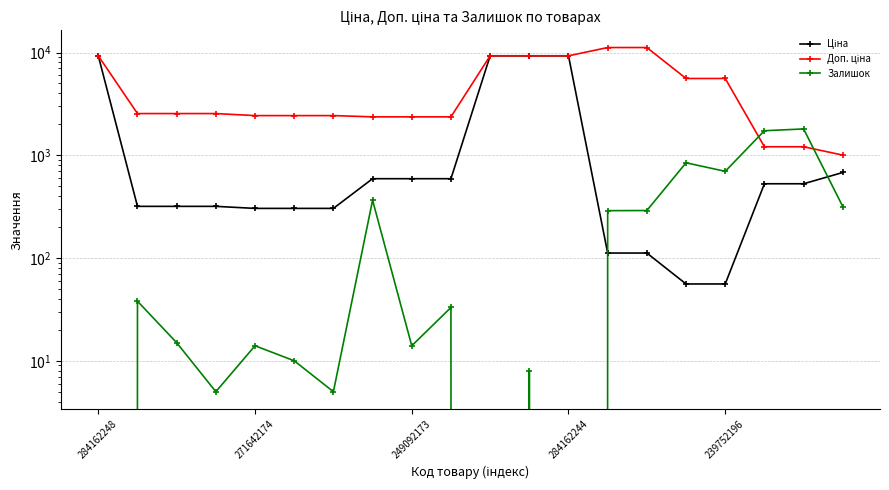

Reading right to left, extract all data points from this chart.

Ціна: 679.8	528.2	528.2	55.9	55.9	111.8	111.8	9290.5	9290.5	9290.5	591.6	591.6	591.6	304.1	304.1	304.1	318.3	318.3	318.3	9290.5
Доп. ціна: 1004.1	1210.7	1210.7	5591.0	5591.0	11182.0	11182.0	9290.5	9290.5	9290.5	2366.5	2366.5	2366.5	2432.8	2432.8	2432.8	2546.4	2546.4	2546.4	9290.5
Залишок: 317.0	1804.0	1734.0	698.0	845.0	290.0	289.0	0.0	8.0	0.0	33.0	14.0	365.0	5.0	10.0	14.0	5.0	15.0	38.0	0.0